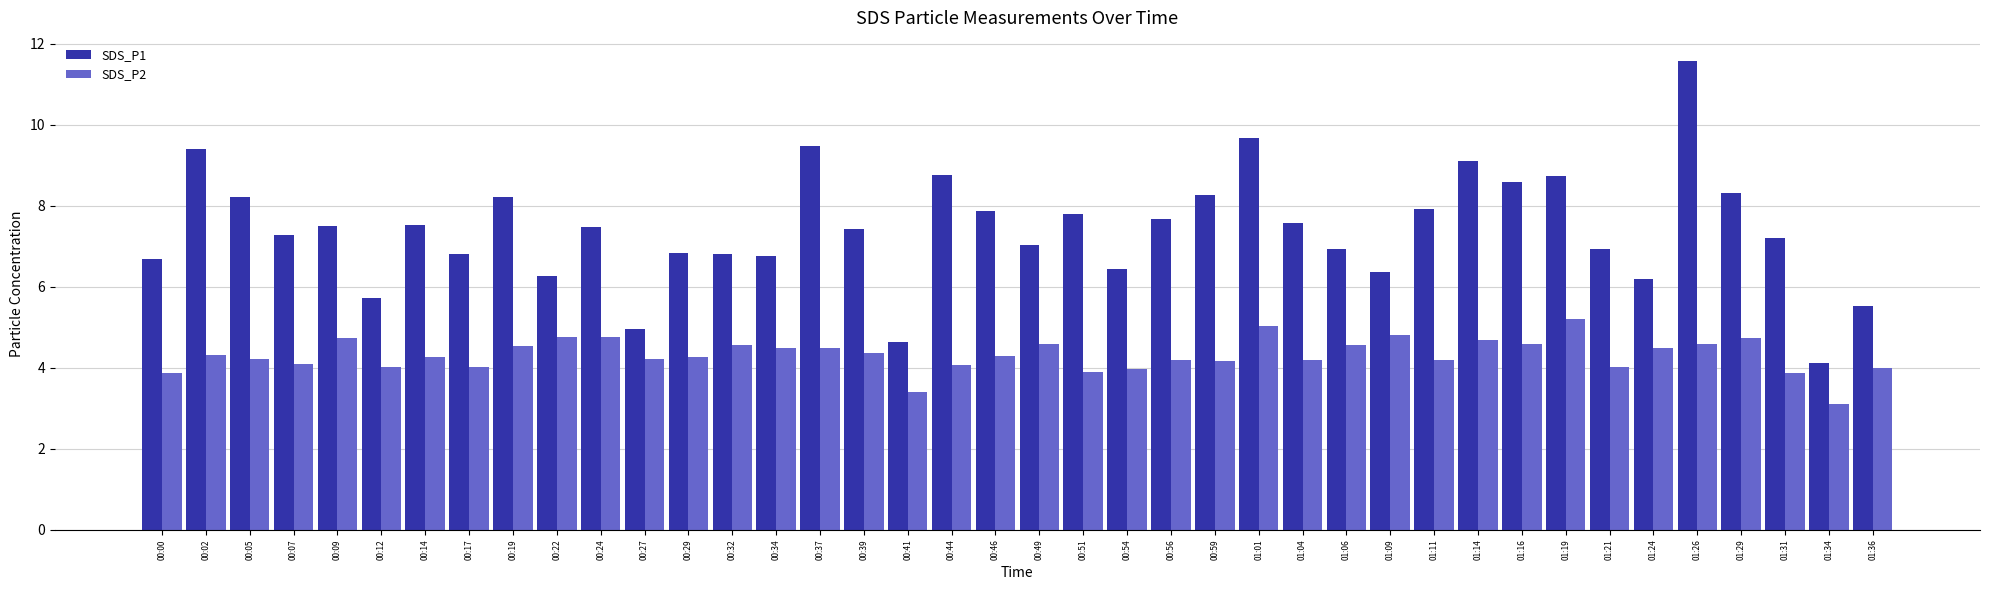

How many distinct data groups are displayed?

2